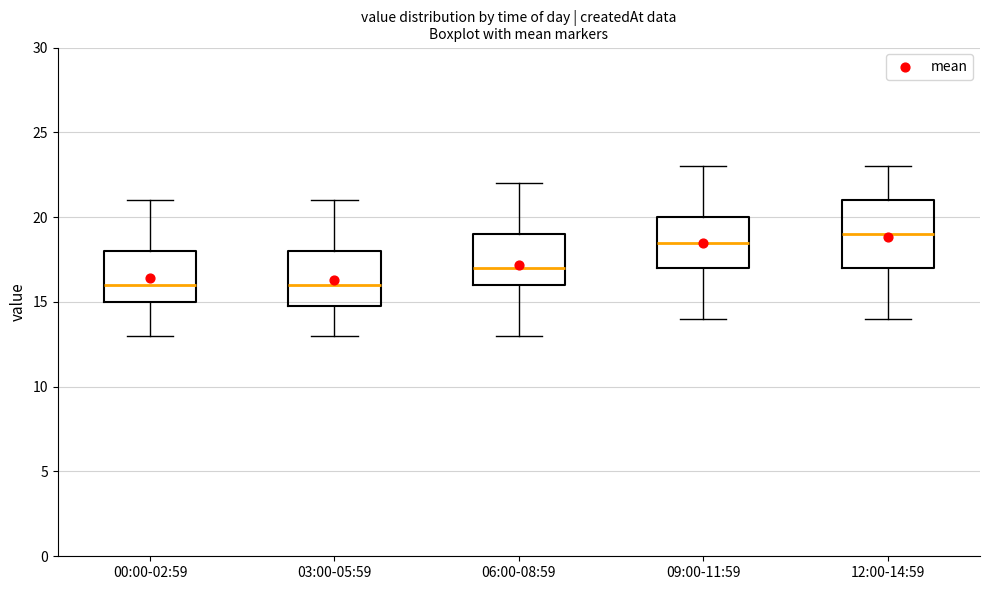

Where does the upper whisker of the box for 00:00-02:59 end on the y-axis? The values are not printed on the chart, so give them approximately, as read against the axis.

21.0